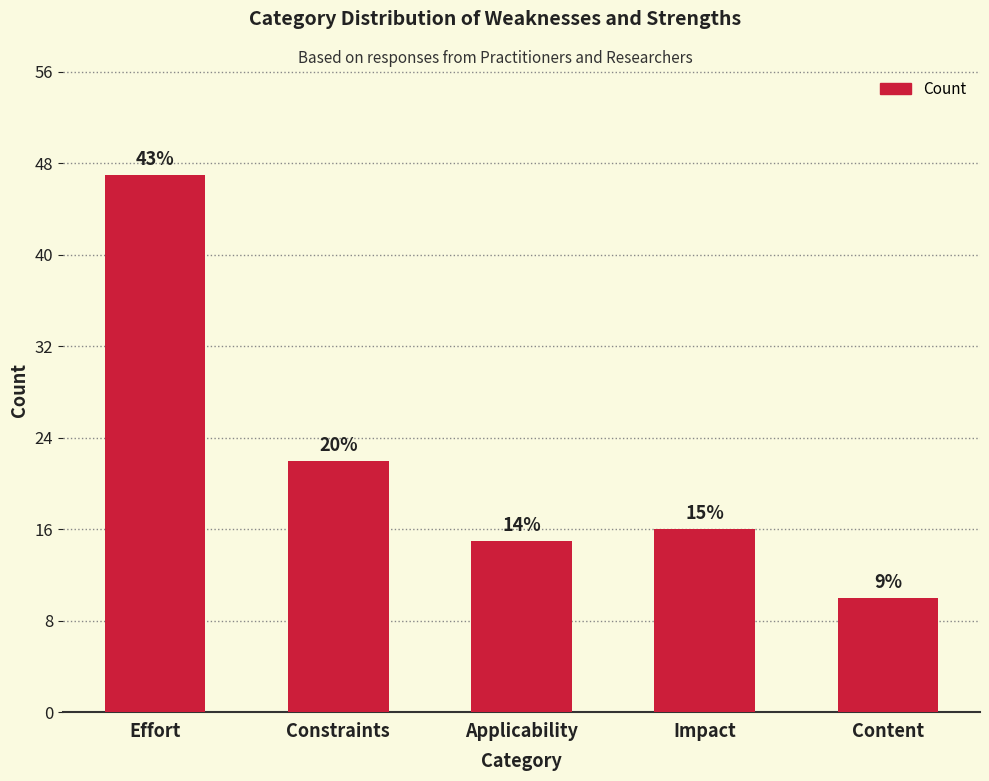

Is it true that the value at Impact is 16?

True